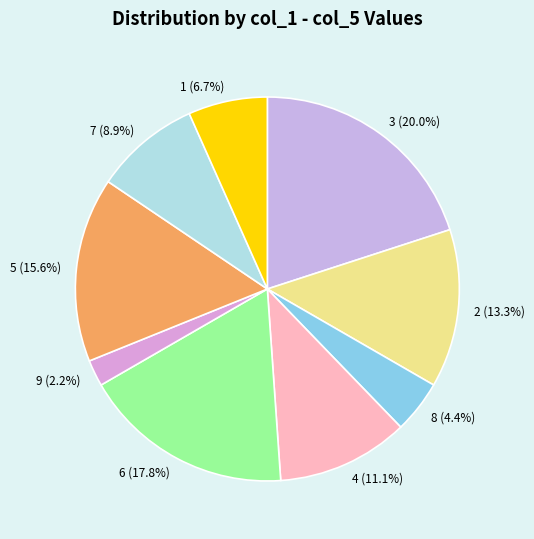

What percentage is NOT represented by 3?

80.0%